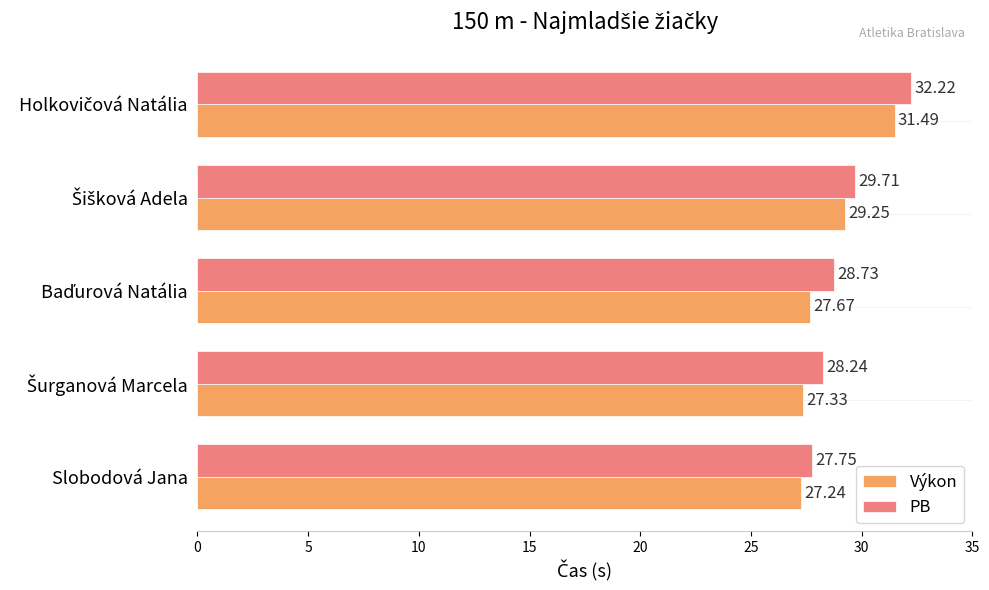

Which label corresponds to the smallest value in the chart?

Slobodová Jana